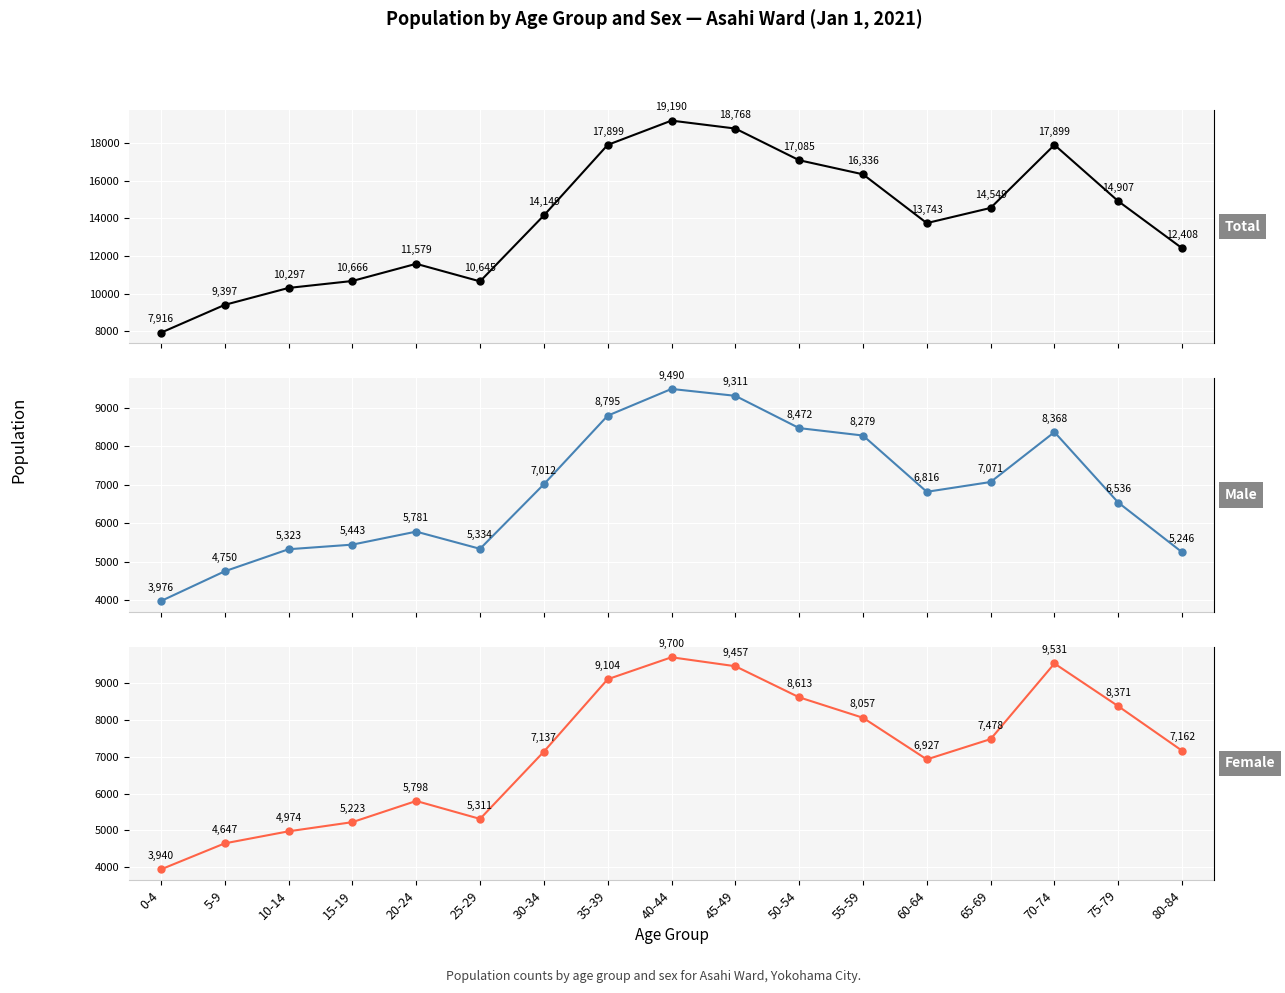

How many values in the Total series exceed 14149?

8